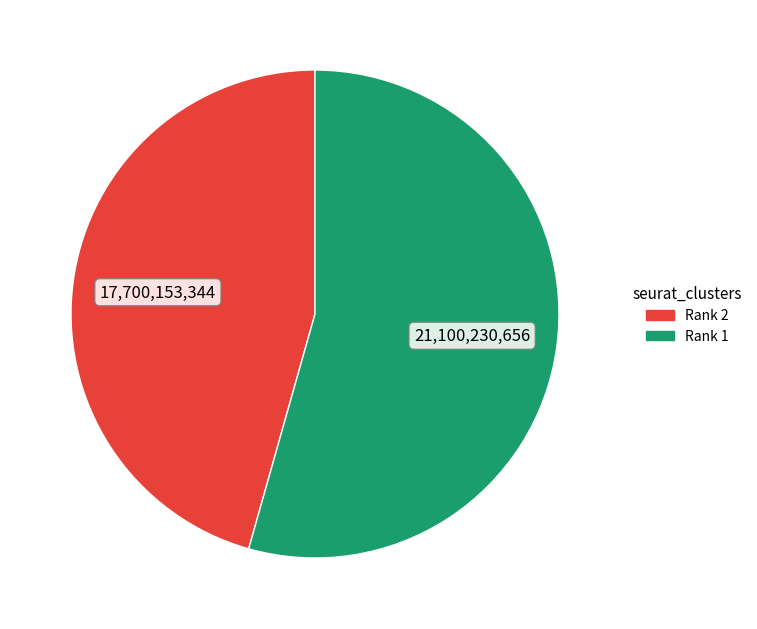

Is there any slice that represents more than half of the pie?

Yes